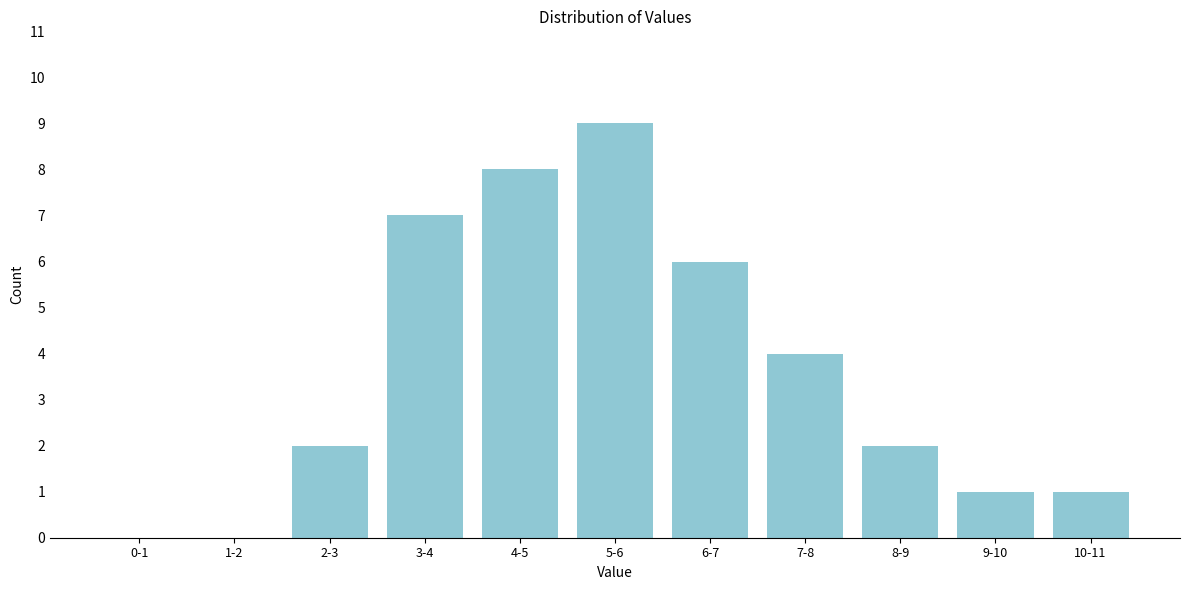

Reading left to right, transcribe all the data shown in this chart.

0-1=0	1-2=0	2-3=2	3-4=7	4-5=8	5-6=9	6-7=6	7-8=4	8-9=2	9-10=1	10-11=1